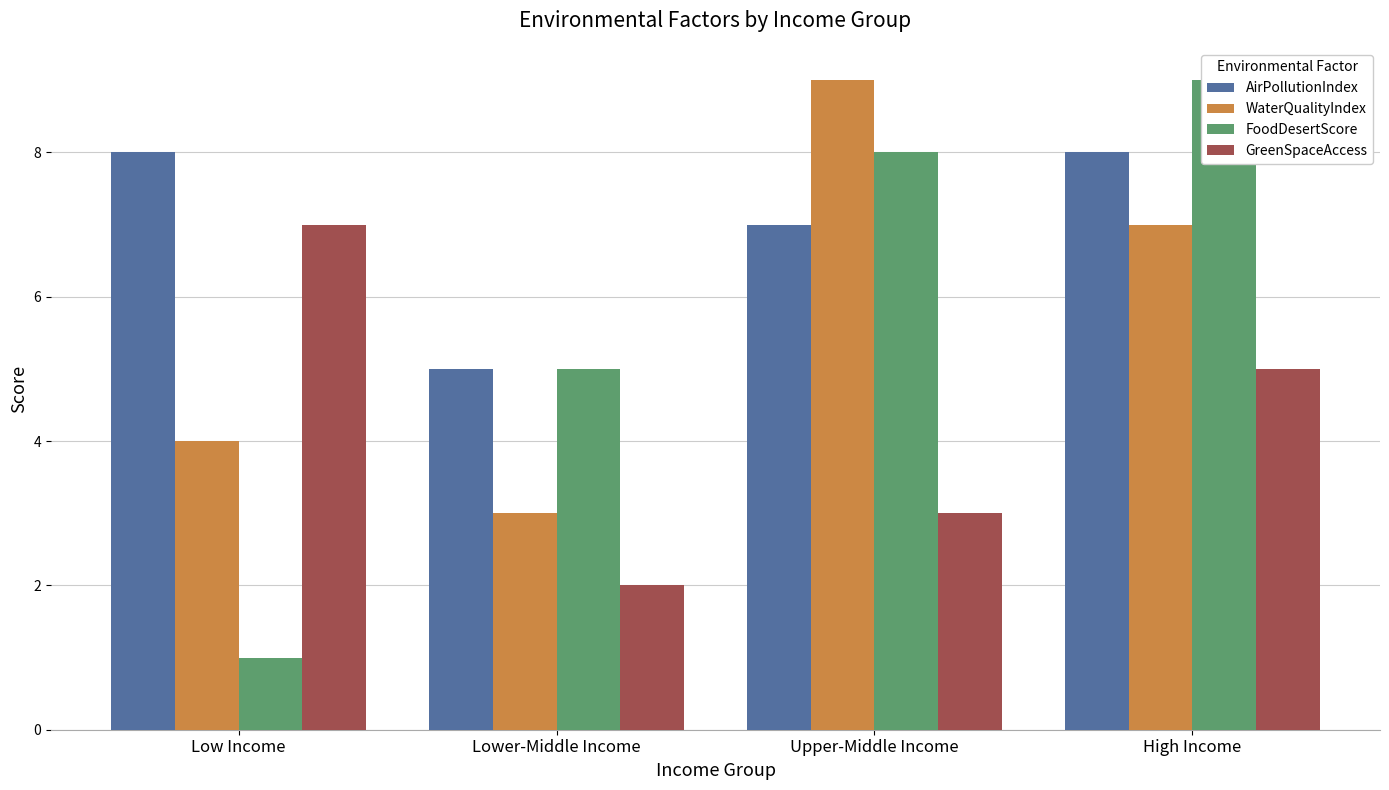

How many series are shown in this chart?

4